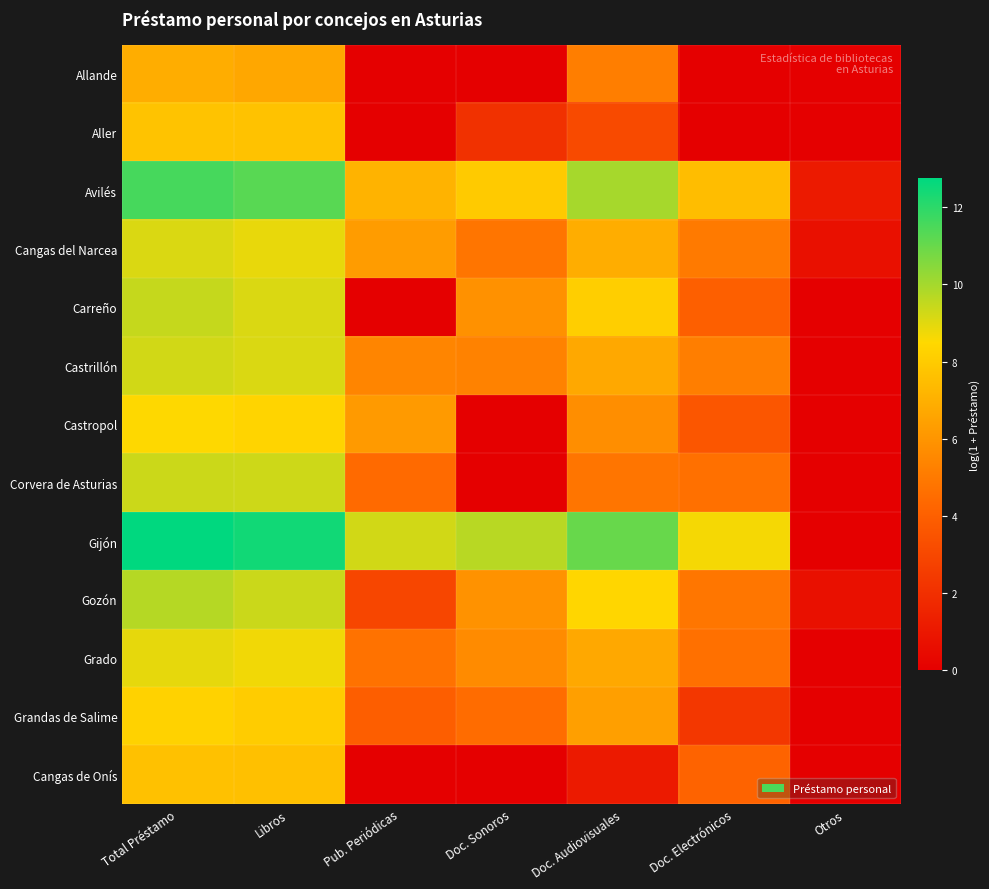

At how many categories does at least one series exceed 5?

6